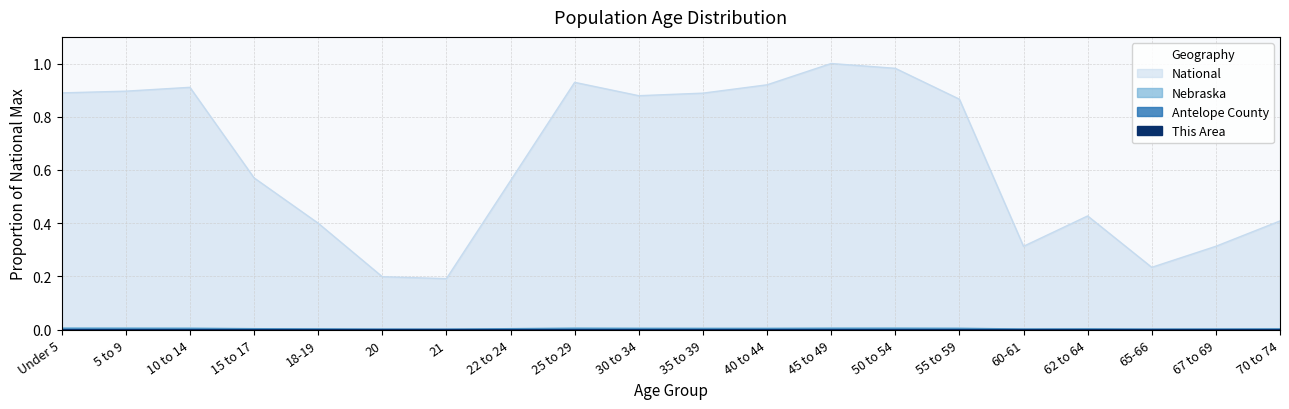

In This Area, how many points are higher than both neighbors (excluding endpoints)?

3